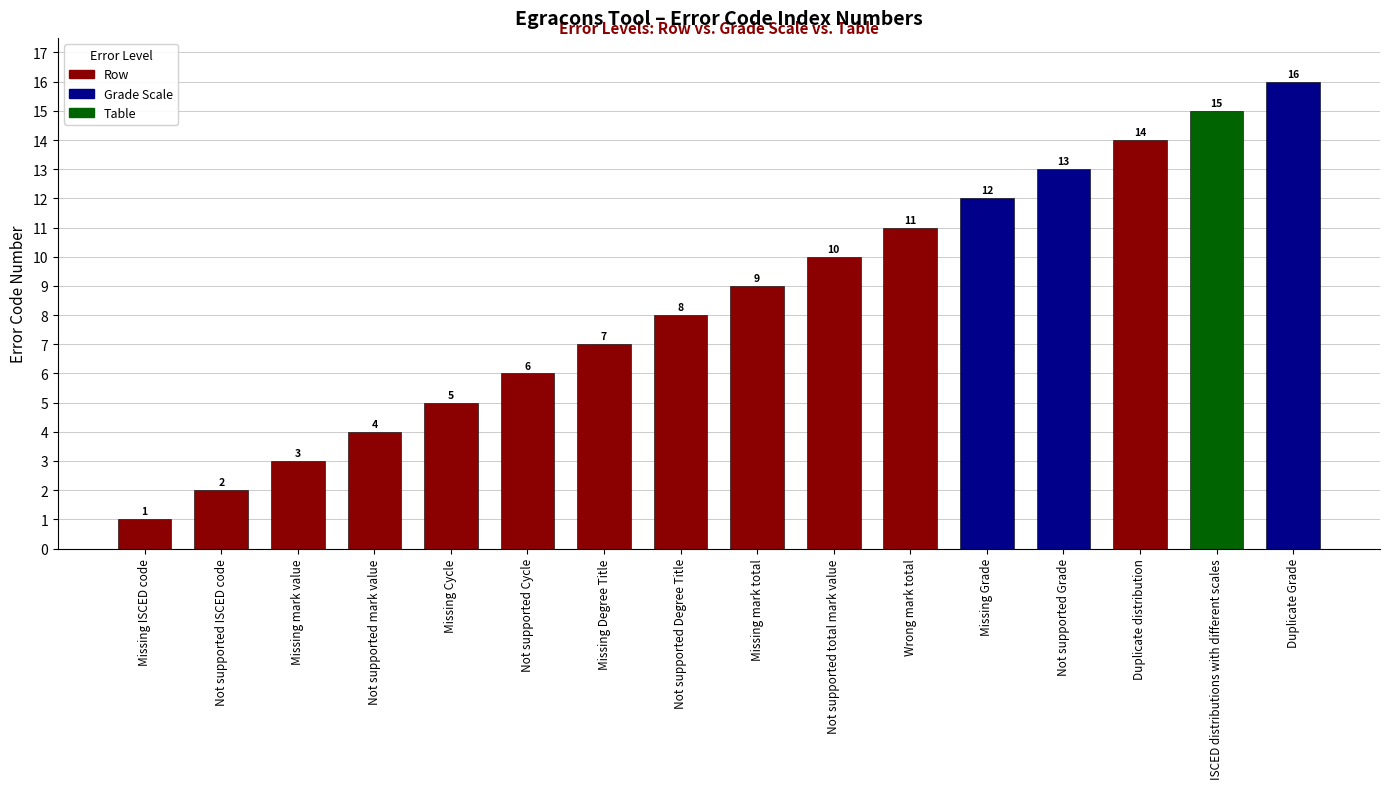

Reading right to left, transcribe all the data shown in this chart.

16	15	14	13	12	11	10	9	8	7	6	5	4	3	2	1